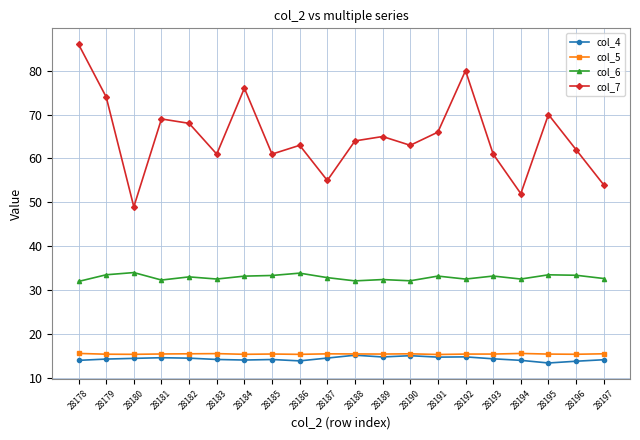

In col_7, how many points are higher than both neighbors (excluding endpoints)?

6